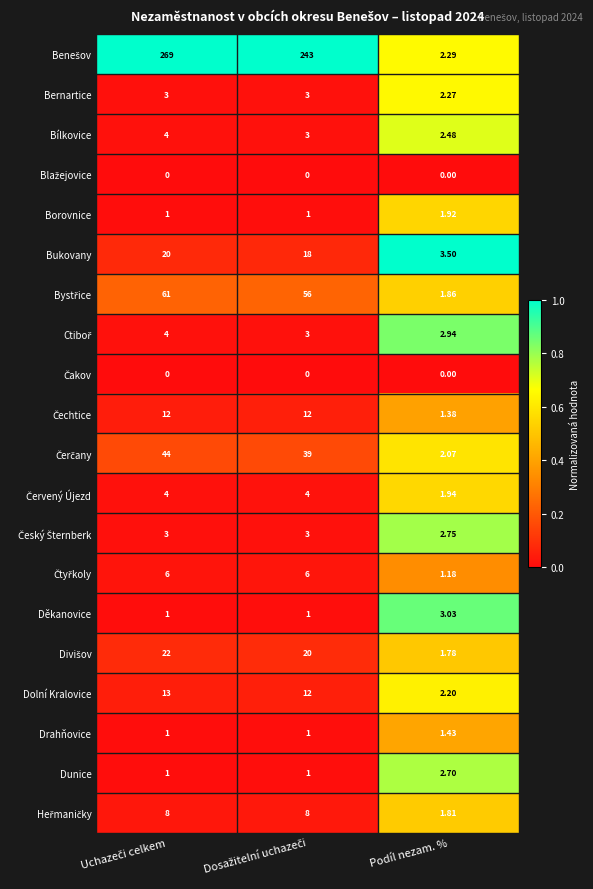

How many distinct data groups are displayed?

20